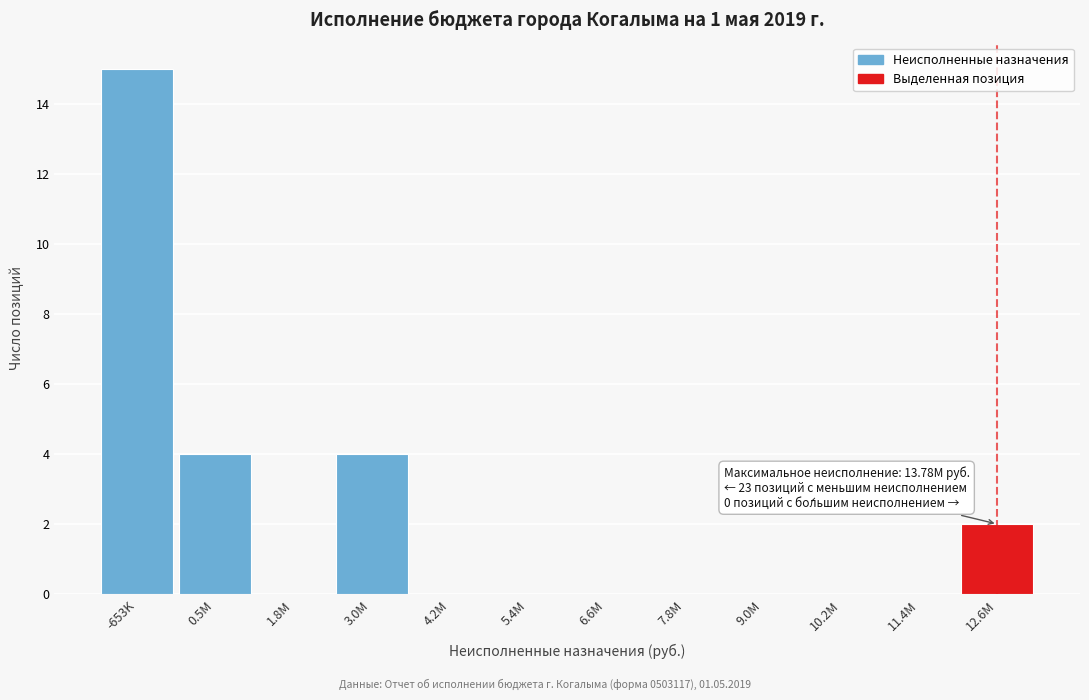

Reading left to right, transcribe all the data shown in this chart.

-653K=15	0.5M=4	1.8M=0	3.0M=4	4.2M=0	5.4M=0	6.6M=0	7.8M=0	9.0M=0	10.2M=0	11.4M=0	12.6M=2